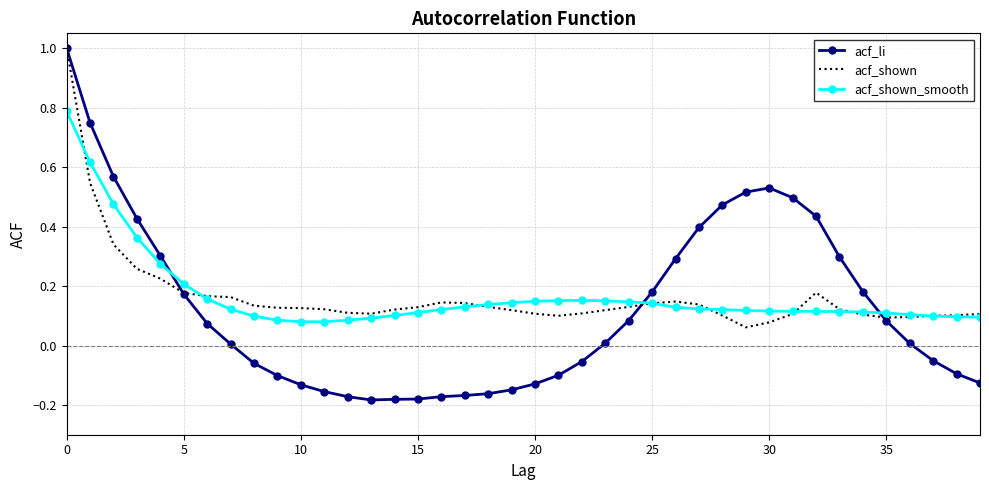

Which series has the largest range (max minus min)?

acf_li